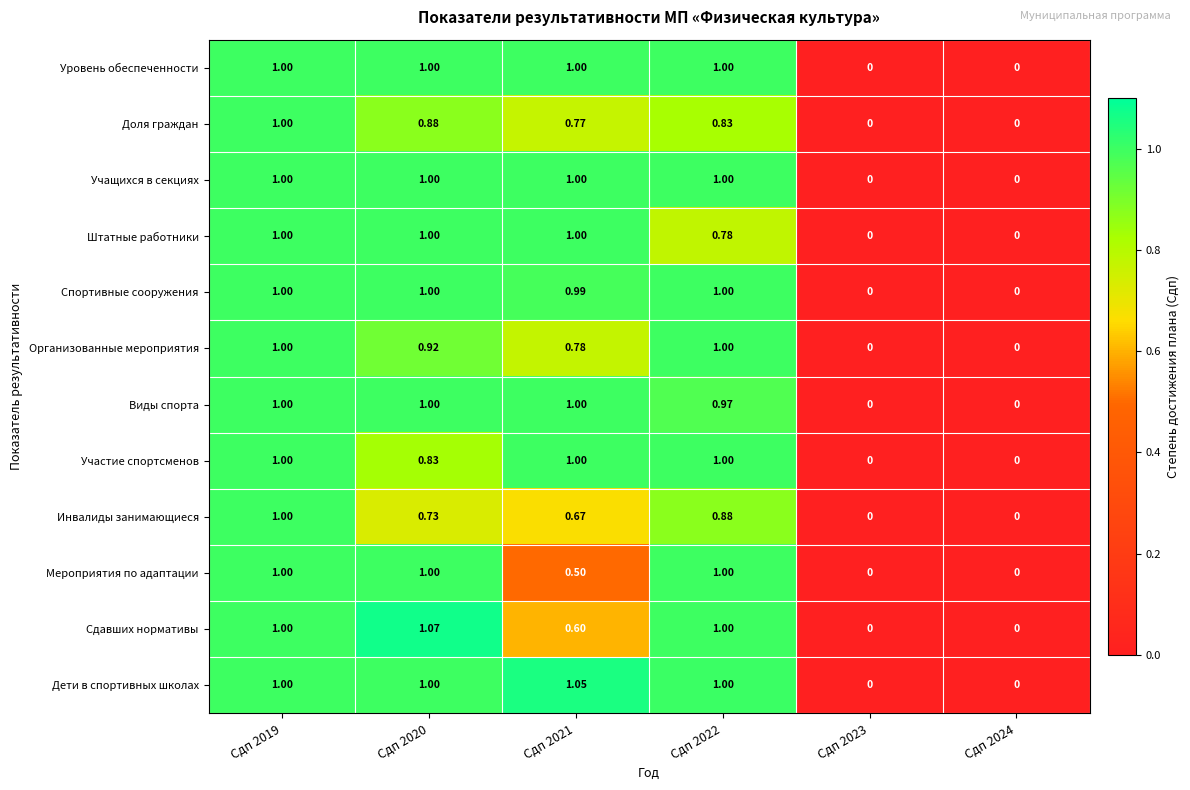

Which series changed the most between Сдп 2020 and Сдп 2021?

Мероприятия по адаптации